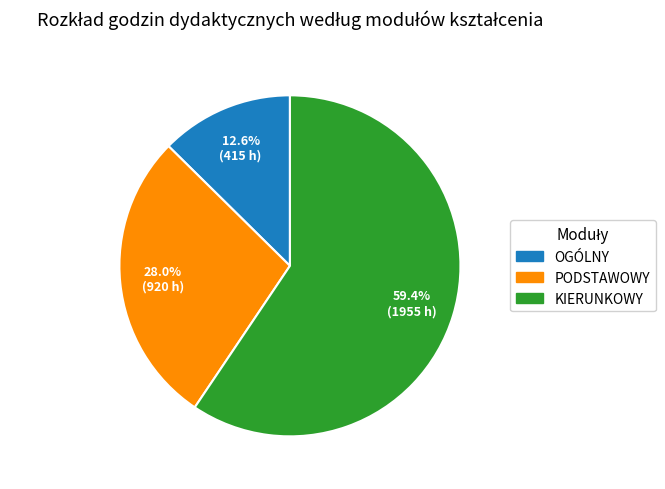

How many segments does this pie chart have?

3